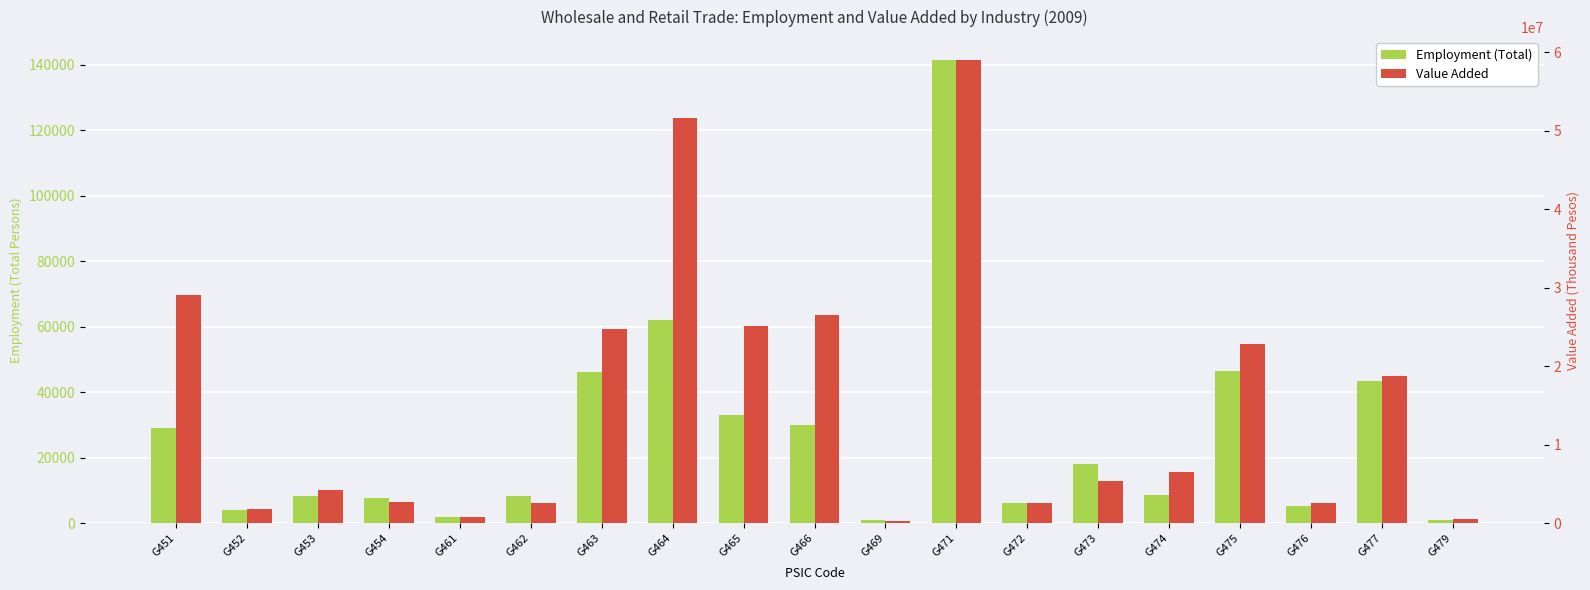

Reading right to left, list all the values displayed in this chart.

Employment (Total): 965	43448	5355	46561	8602	17995	6202	141443	902	30067	33097	61973	46165	8207	1742	7680	8256	4102	28932
Value Added: 502879	18806700	2610213	22866297	6577739	5362236	2502962	58980593	246928	26528222	25147583	51590225	24793151	2621184	821907	2629779	4187232	1747012	29108371